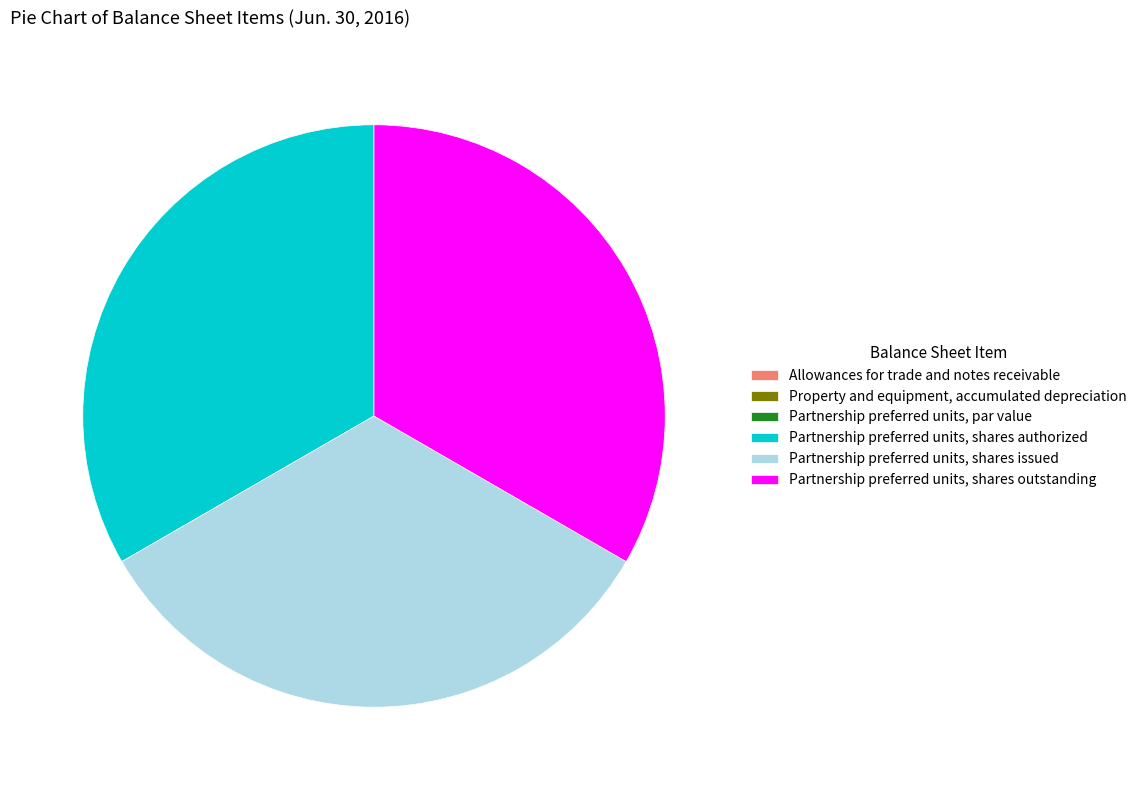

Is there any slice that represents more than half of the pie?

No